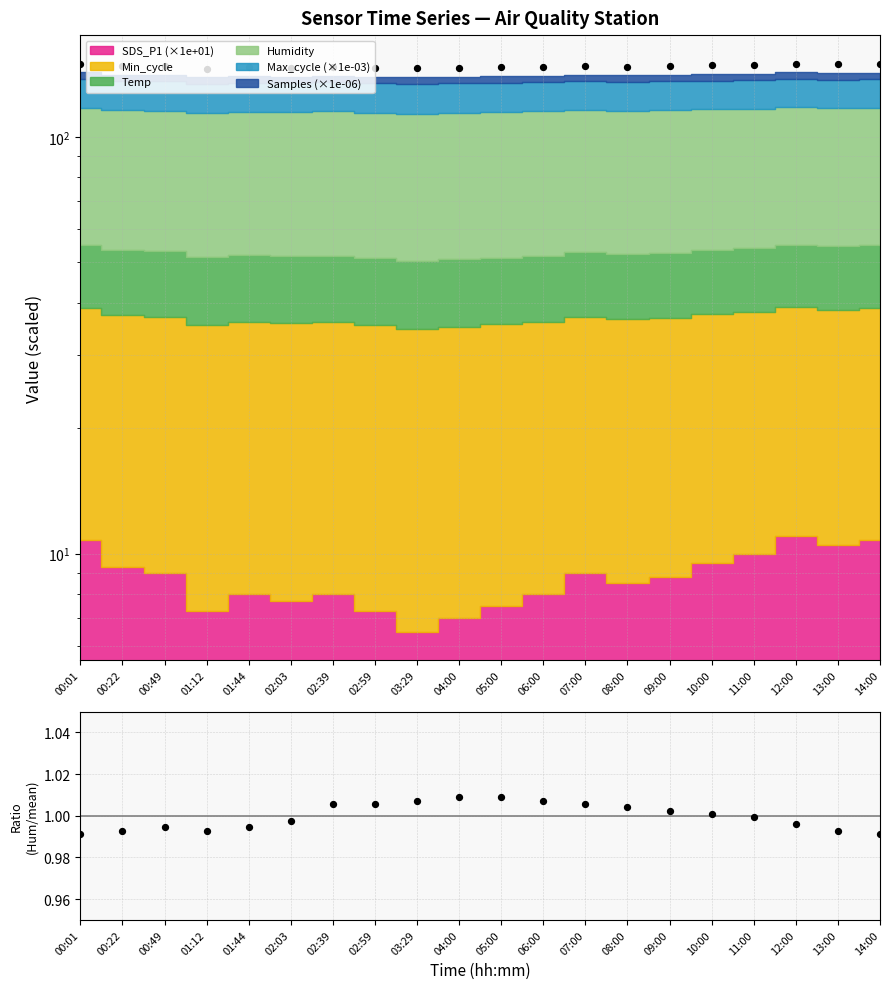

Approximately how many times larger is the value at 02:39 compared to 04:00?

1.0